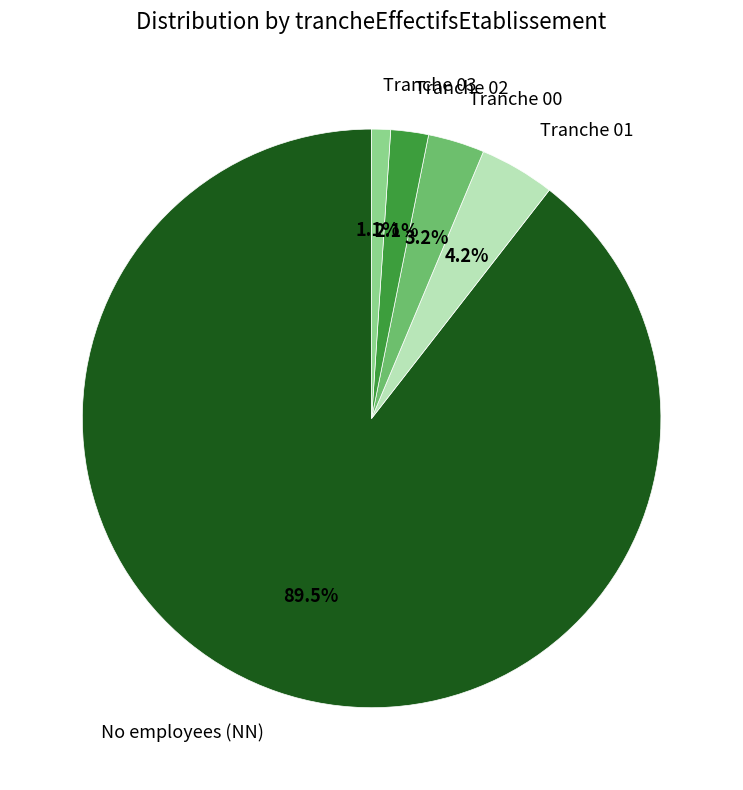

Is there any slice that represents more than half of the pie?

Yes